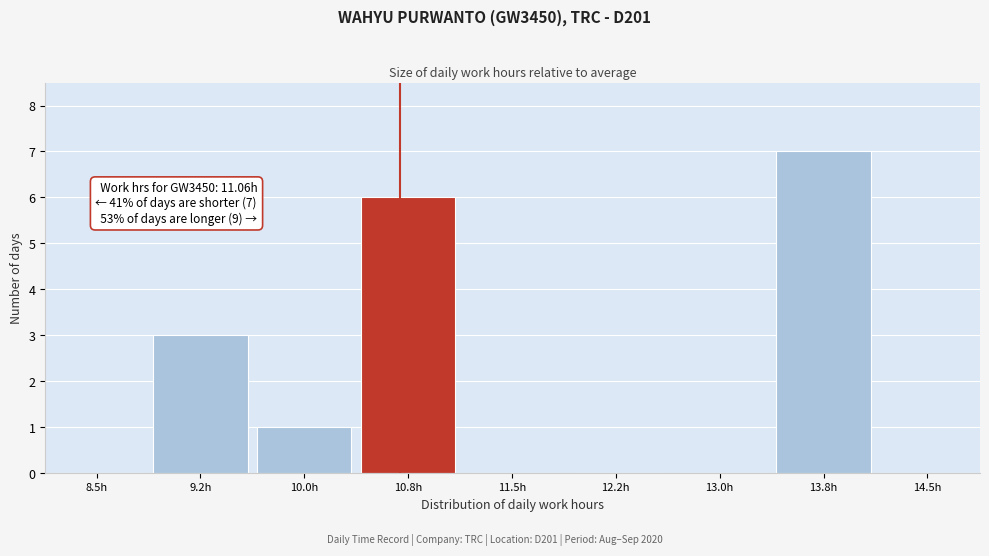

Reading left to right, extract all data points from this chart.

8.5h=0	9.2h=3	10.0h=1	10.8h=6	11.5h=0	12.2h=0	13.0h=0	13.8h=7	14.5h=0